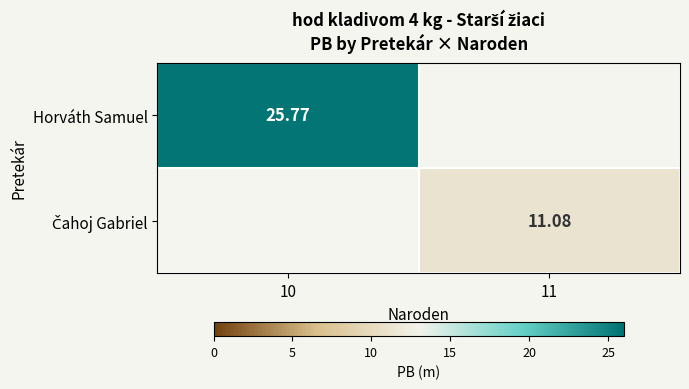

What is the greatest value displayed?

25.8